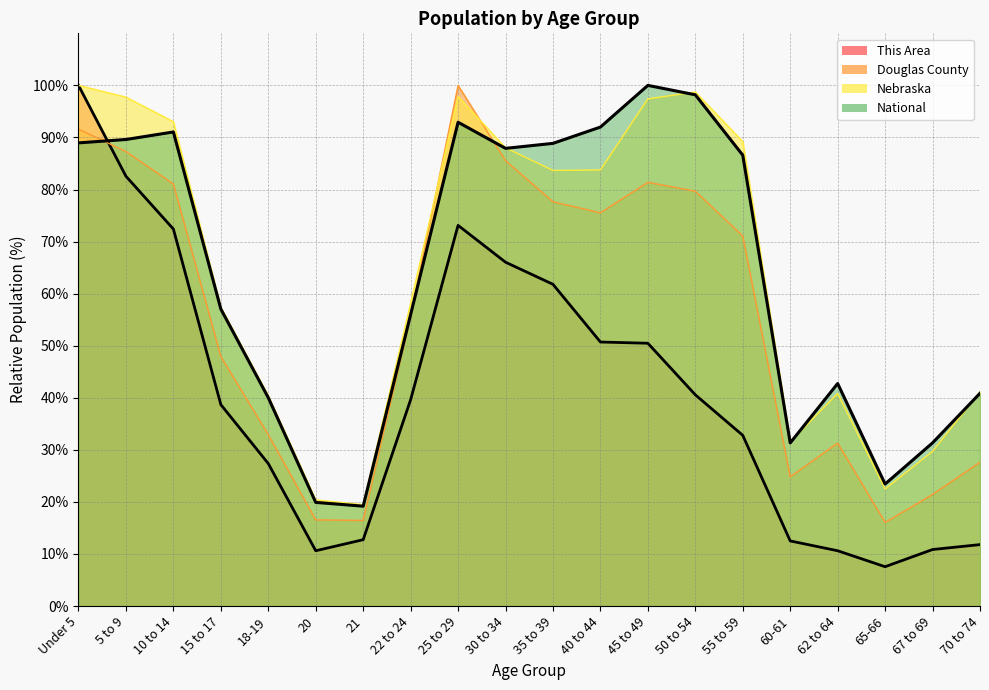

What are all the series names shown in the legend?

This Area, Douglas County, Nebraska, National